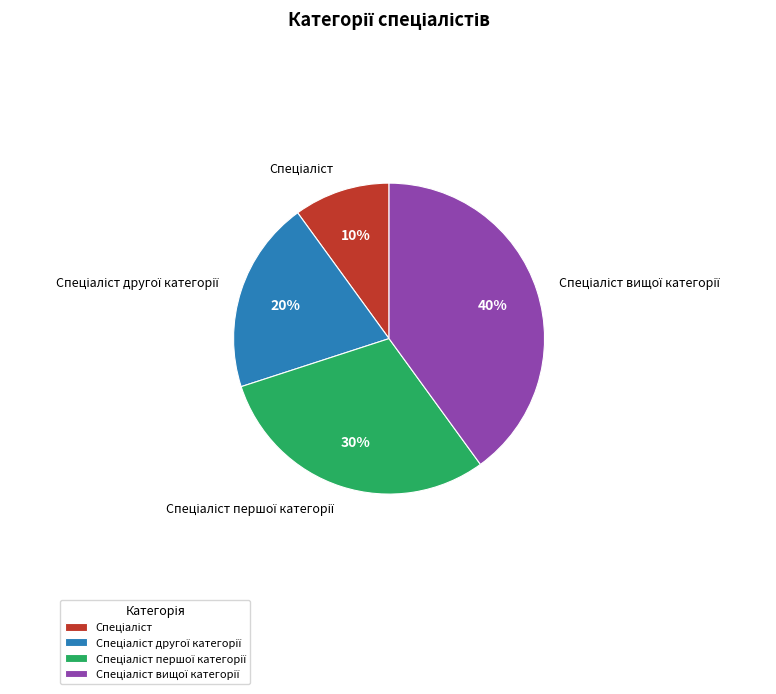

To the nearest percent, what is the difference between the largest and smallest slice percentages?

30%